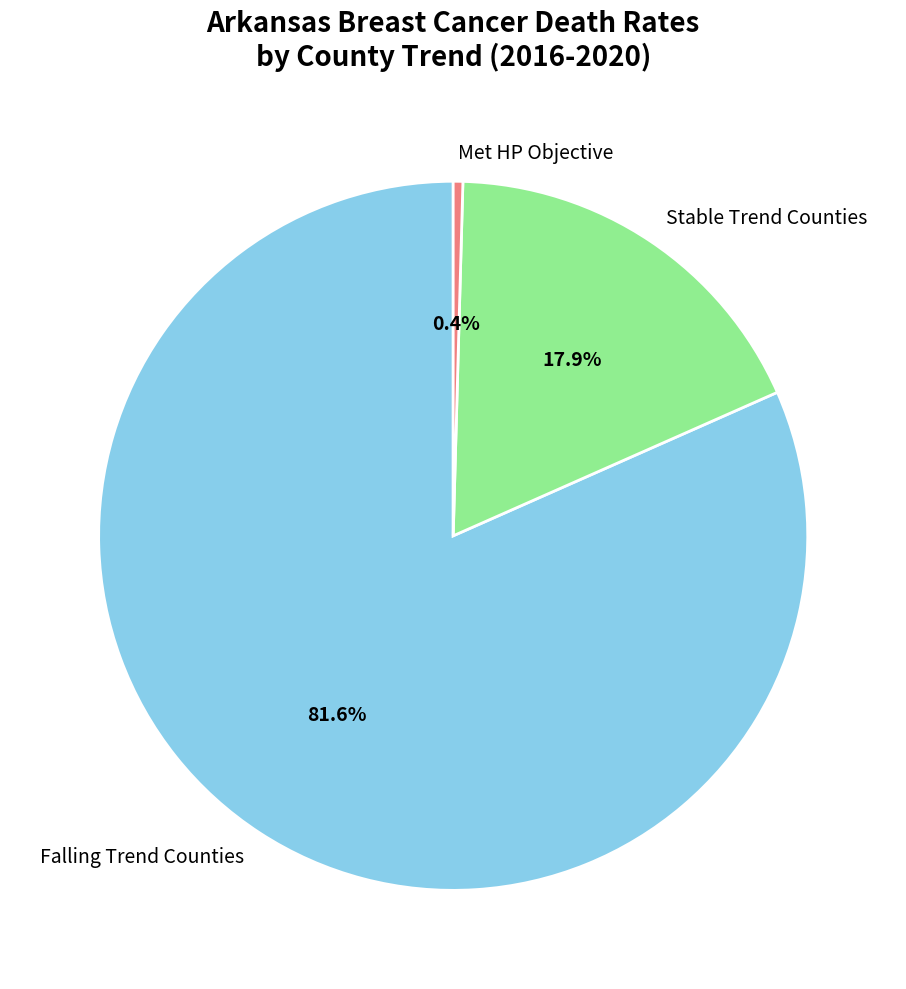

Rank the categories by value from lowest to highest.

Met HP Objective, Stable Trend Counties, Falling Trend Counties